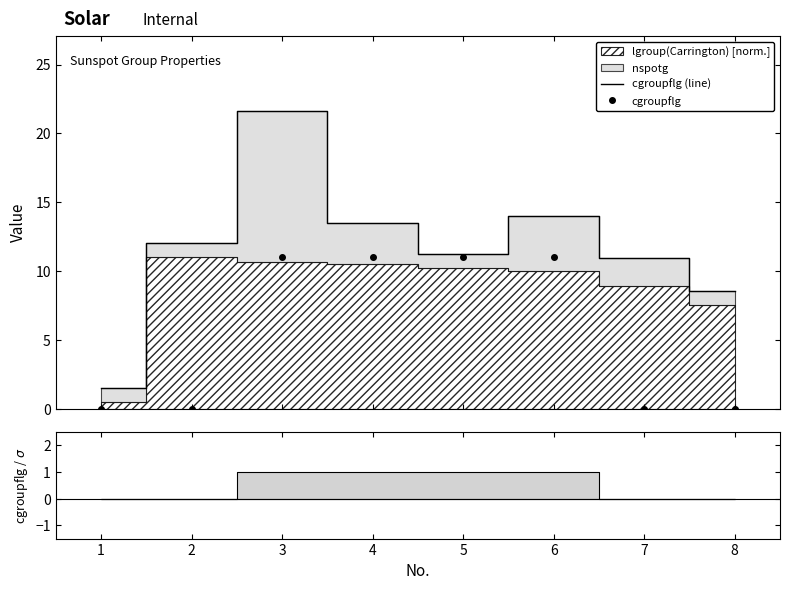

True or false: cgroupflg has more than 1 points higher than both neighbors.

False